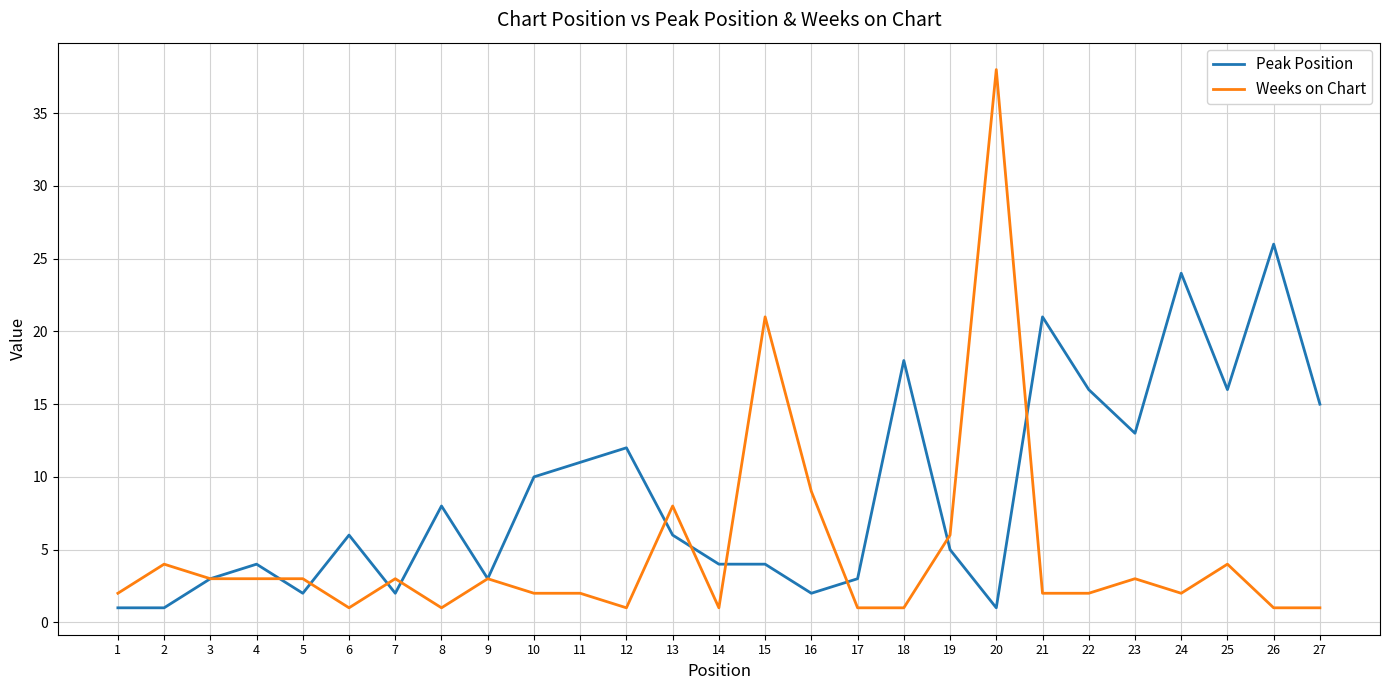

The Peak Position series shows 1 at 2. True or false?

True